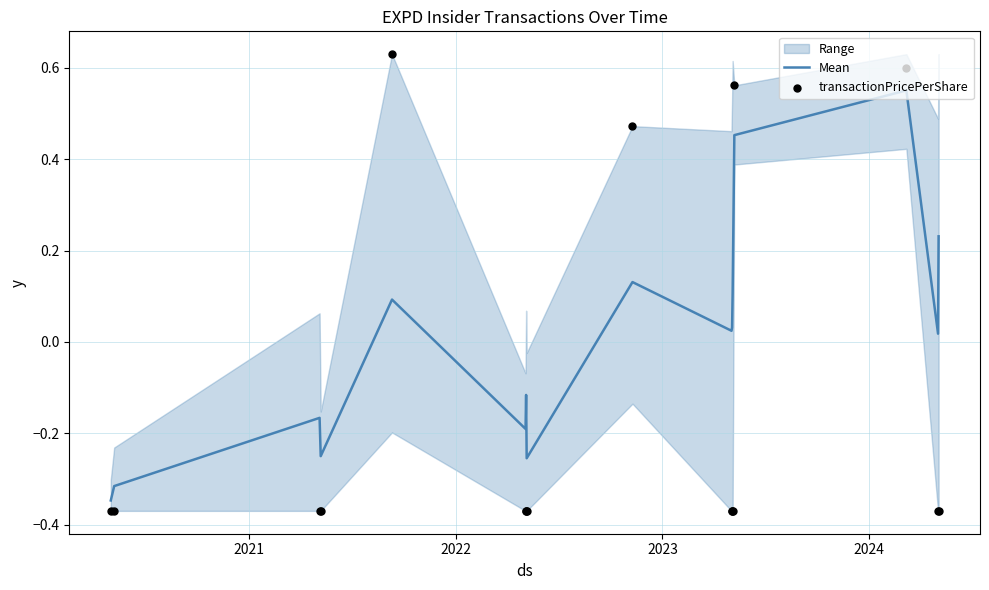

What are all the series names shown in the legend?

Mean, transactionPricePerShare